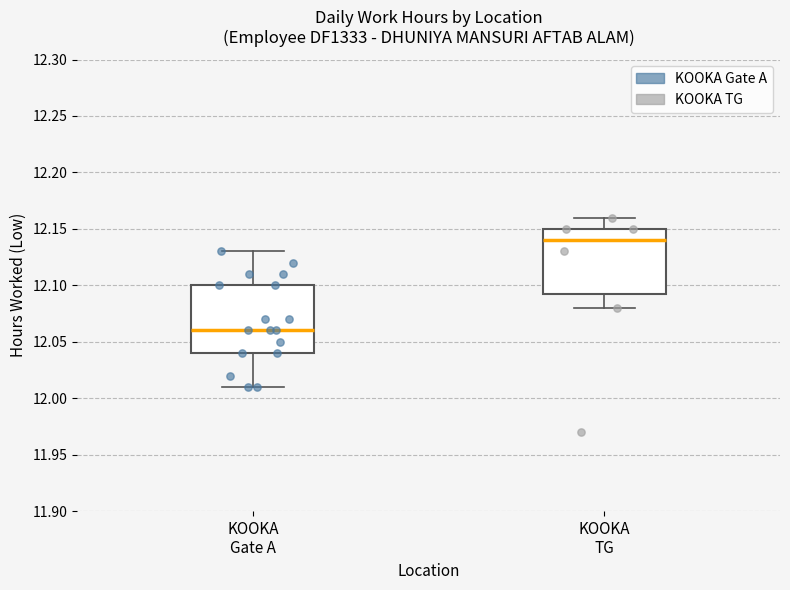

Reading left to right, read every box against the y-axis: the position of its median line, the range the box covers, and the ends of its whiskers. The values are not printed on the chart, so give them approximately, as read against the axis.

KOOKA Gate A: median 12.060, box 12.040 to 12.100, whiskers 12.010 to 12.130
KOOKA TG: median 12.140, box 12.095 to 12.150, whiskers 12.080 to 12.160